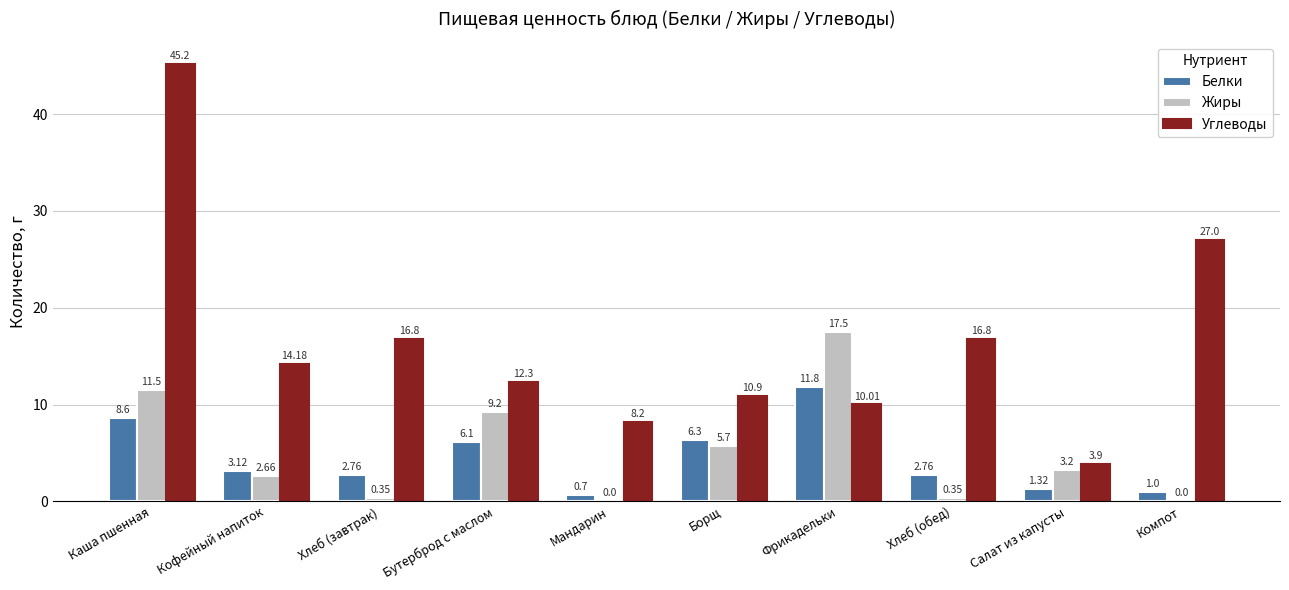

Count the number of categories in the chart.

10